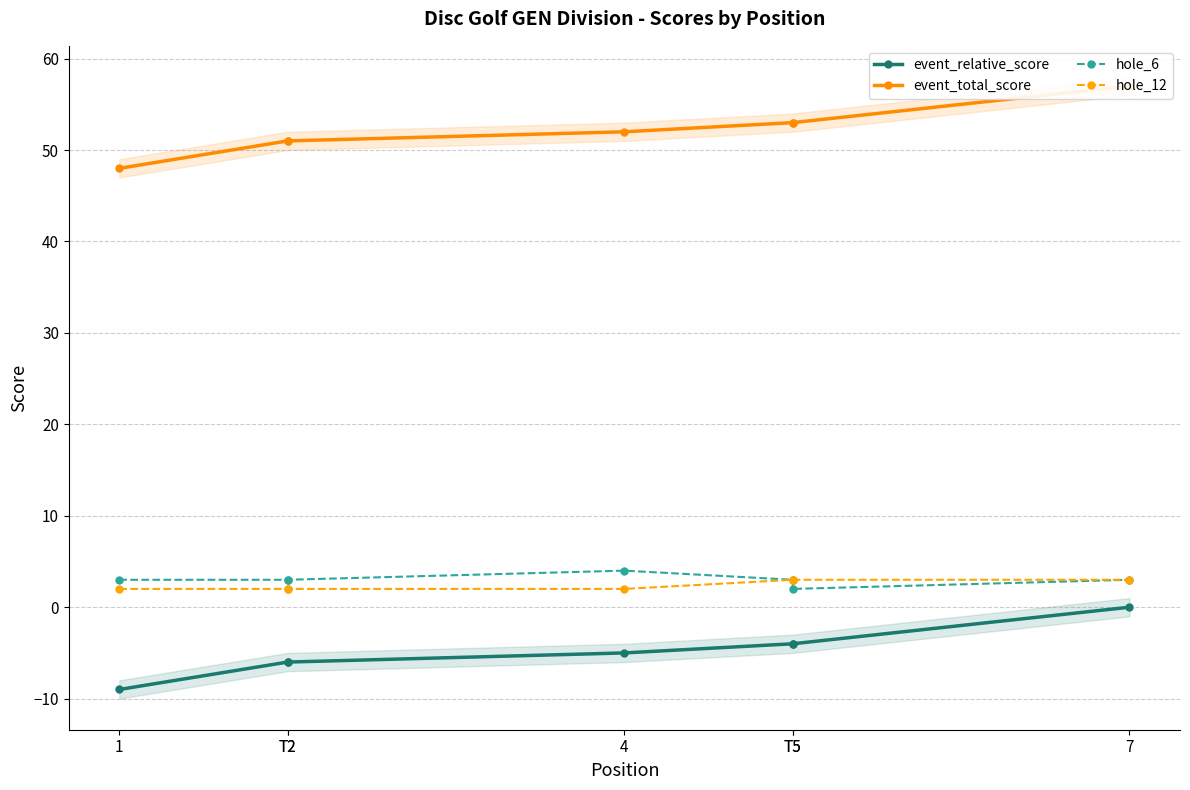

At 7, list the series in order from largest to smallest.

event_total_score, hole_6, hole_12, event_relative_score